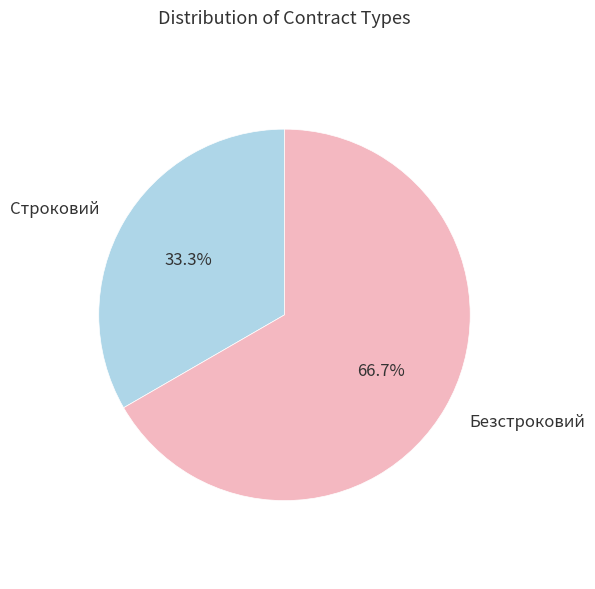

Combined, do Строковий and Безстроковий account for over 50%?

Yes